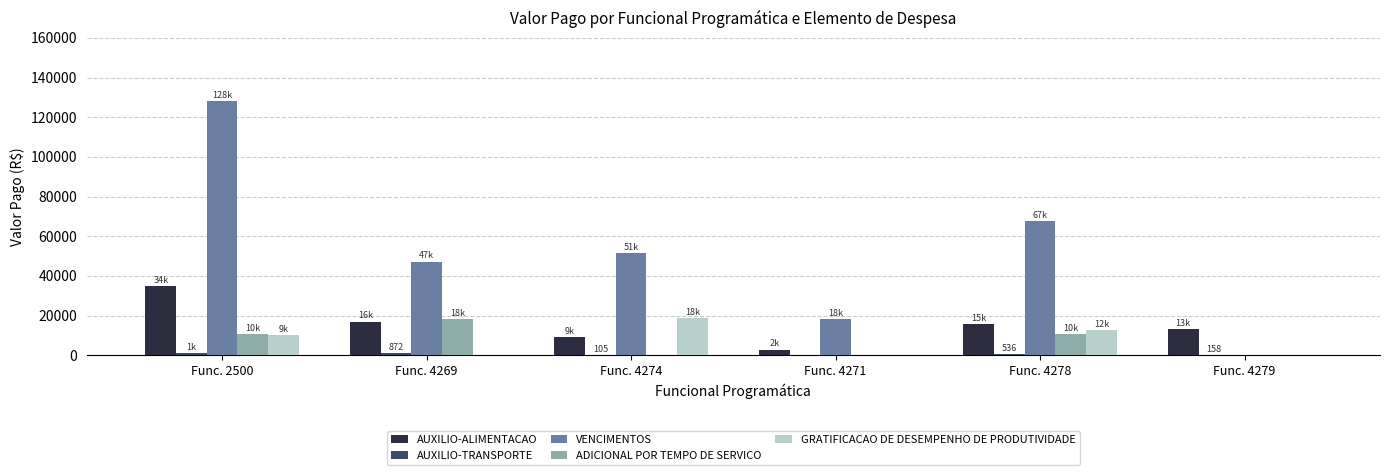

Which series has the largest total across all categories?

VENCIMENTOS